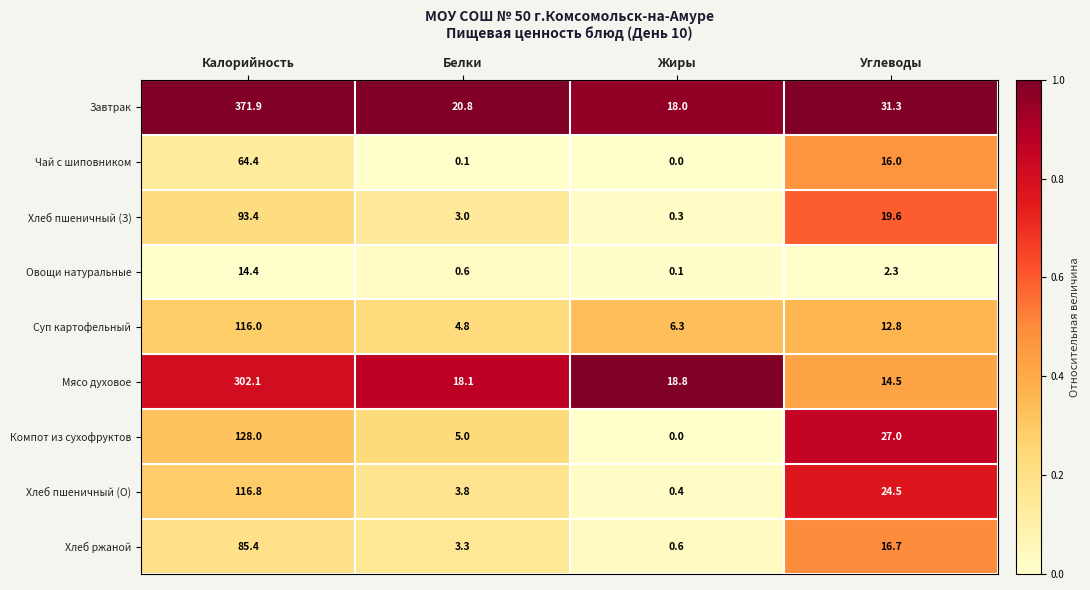

At how many categories does at least one series exceed 0?

4